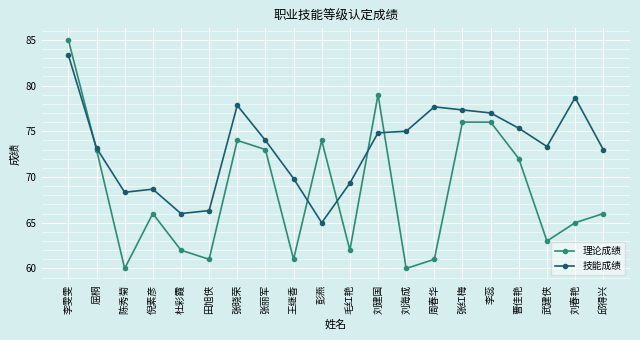

Where does the 理论成绩 series first go above 66?

李雯雯